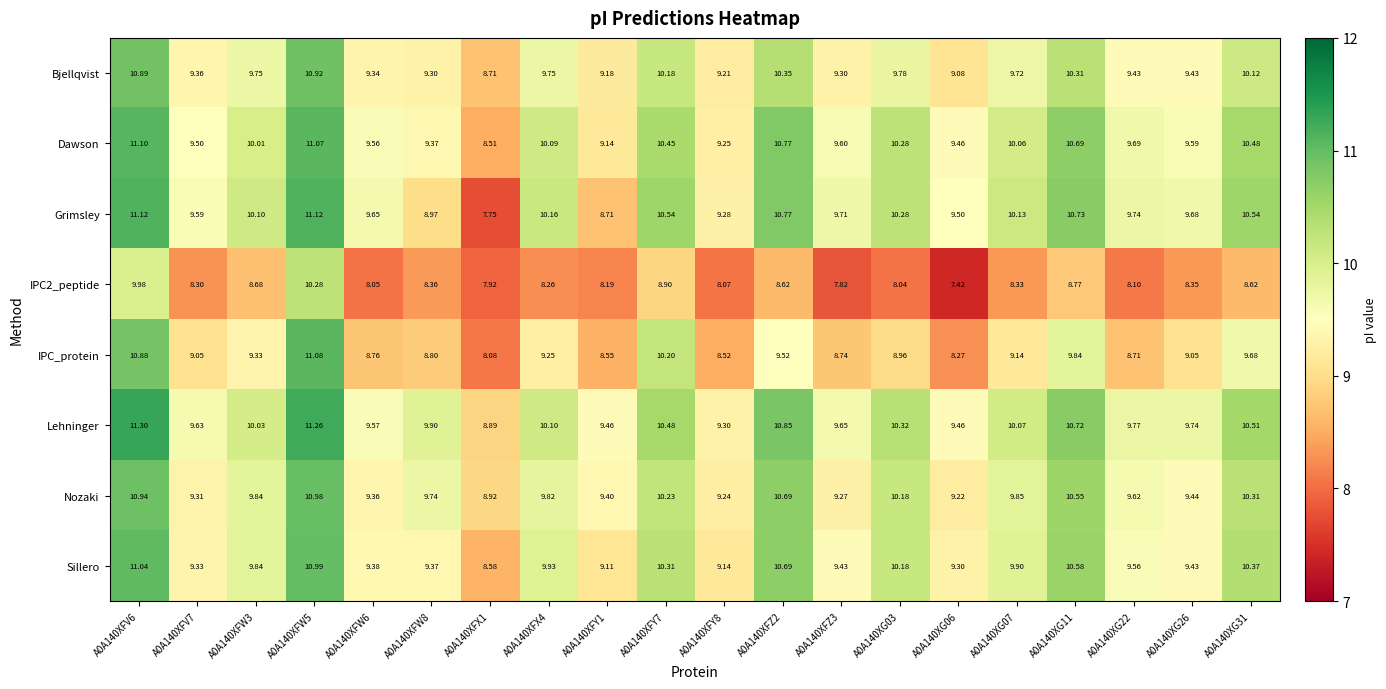

Which series changed the most between A0A140XFV7 and A0A140XFX1?

Grimsley